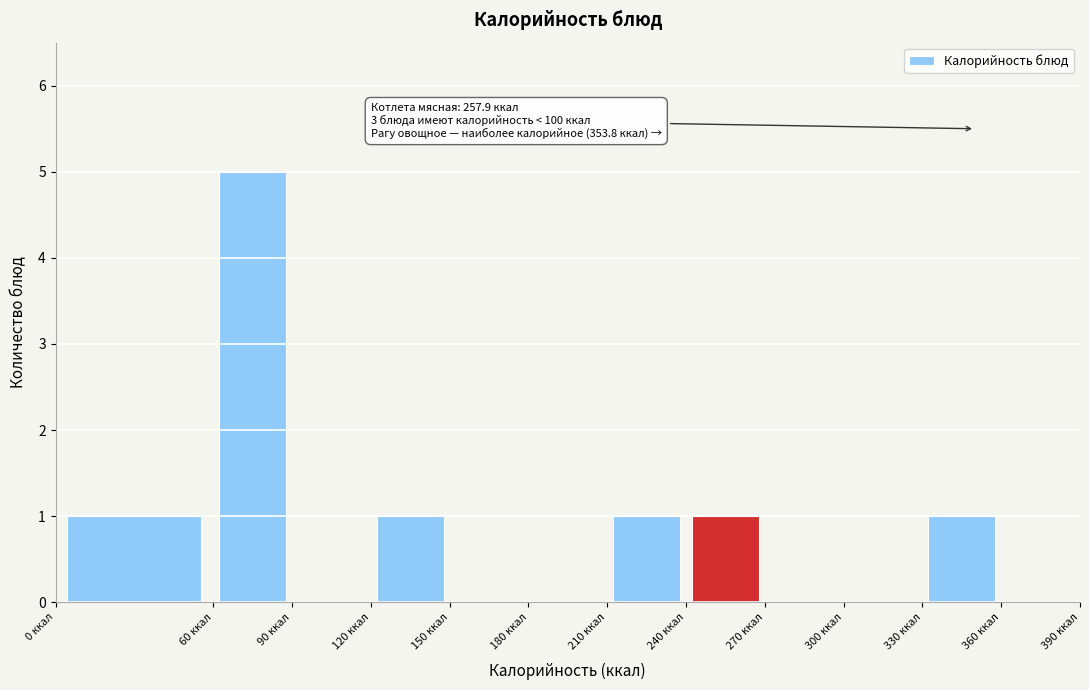

Over which range of the x-axis is the bar tallest?

60 to 90